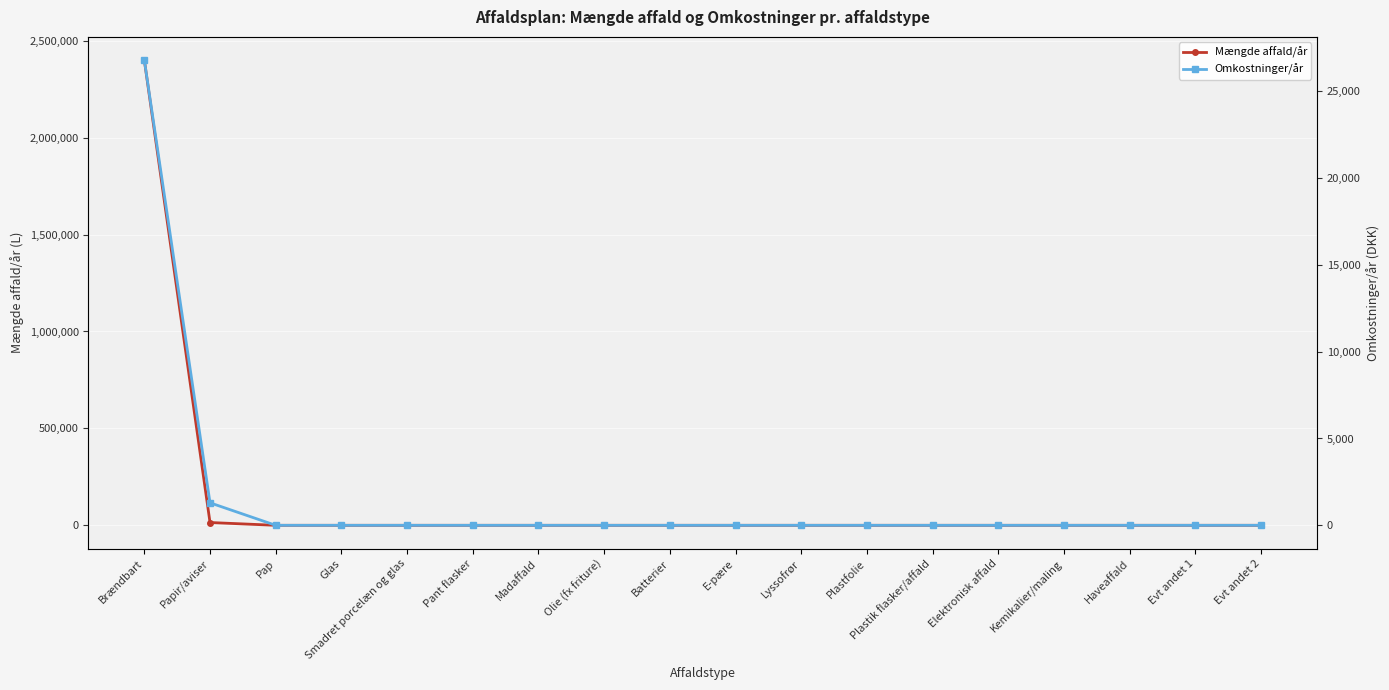

What is the sum of the Omkostninger/år values at Papir/aviser and Kemikalier/maling?

1296